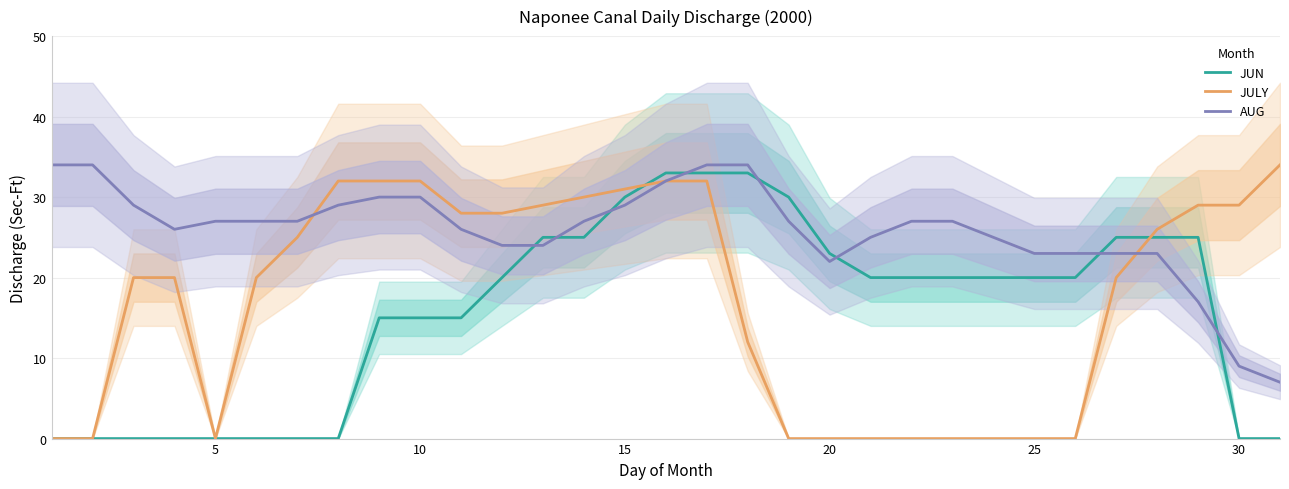

Is it true that JULY equals 0 at 25?

True